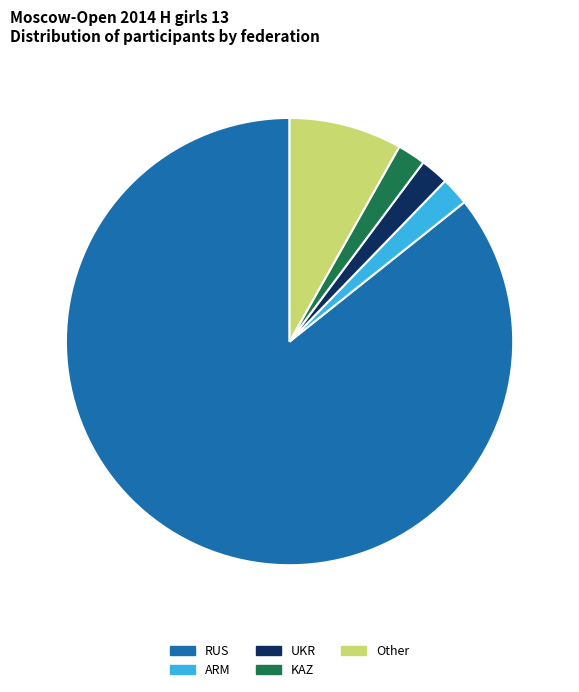

Count the number of slices in the pie.

5